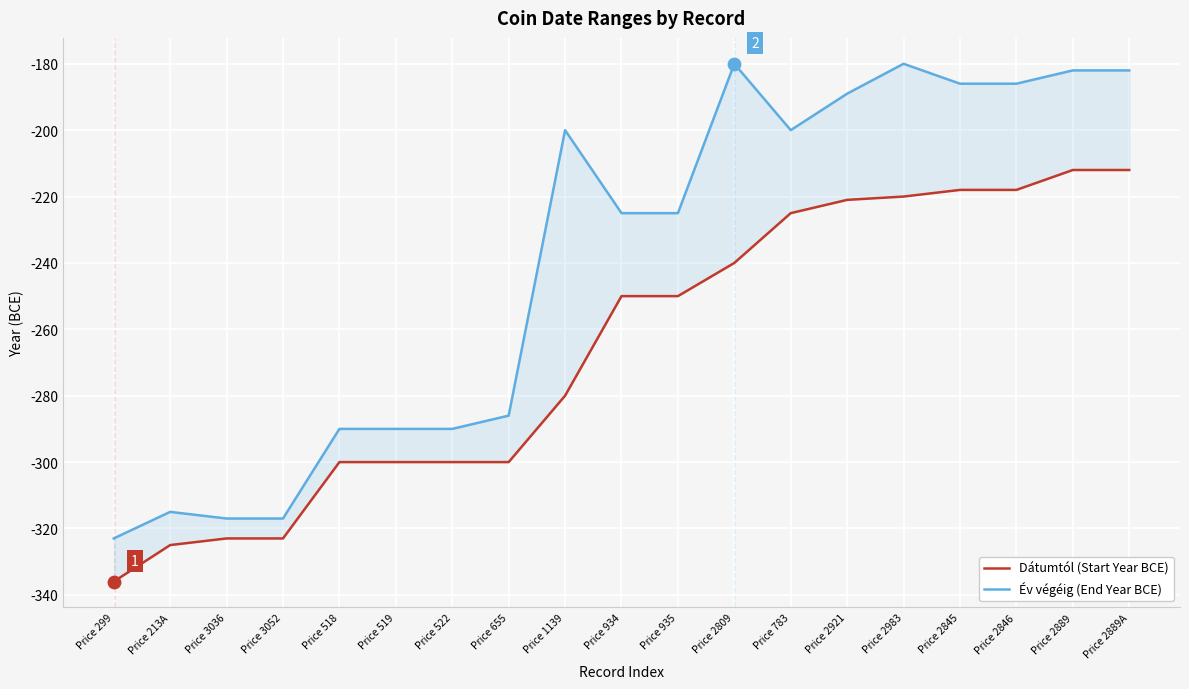

What is the total value across all series at Price 519?

-590